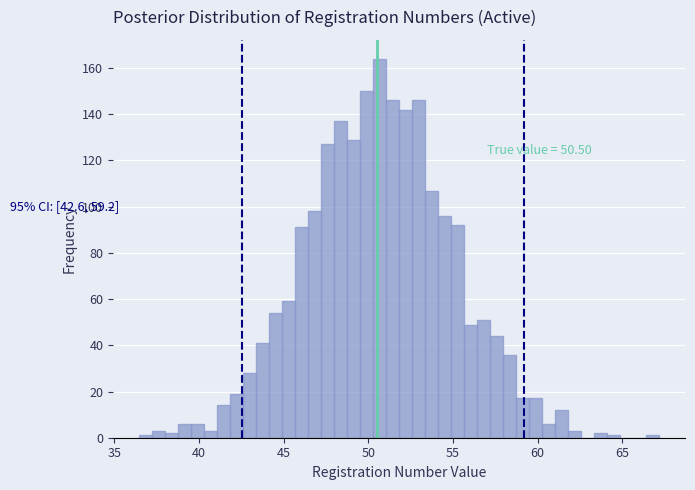

Around what value on the x-axis is the tallest bar? Give the approximate position of its centre, as read against the axis.

50.5